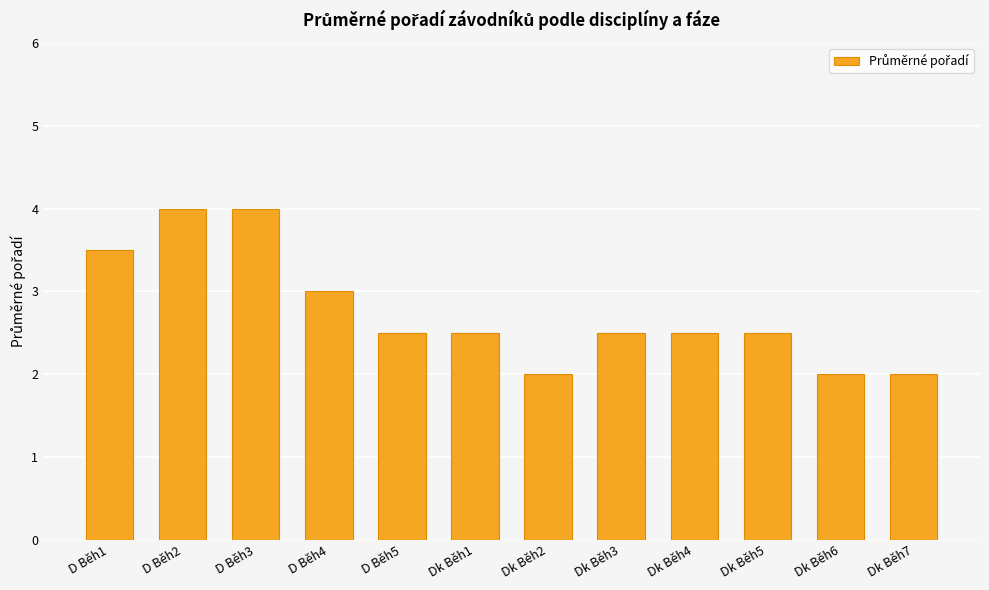

What is the approximate value at Dk Běh6?

2.0